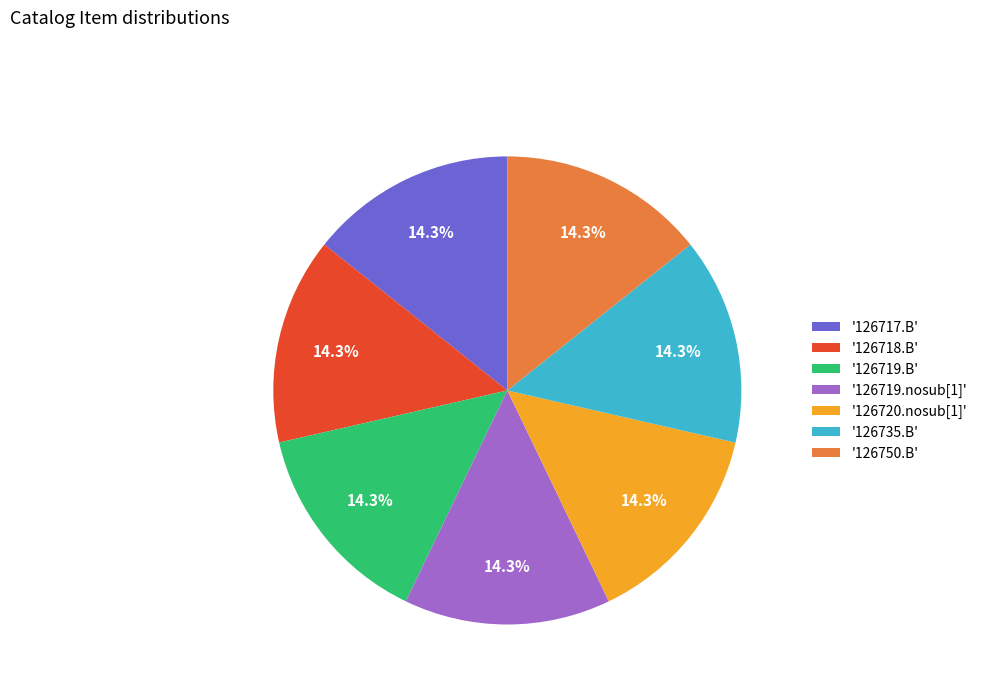

What is the ratio of the value at '126719.B' to the value at '126718.B'?

1.0